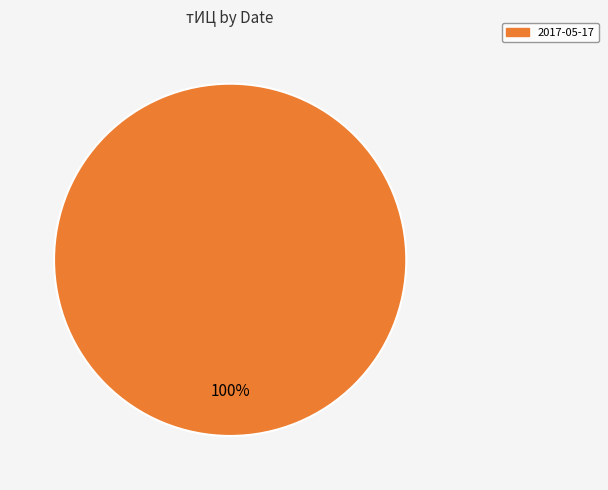

Is there any slice that represents more than half of the pie?

Yes